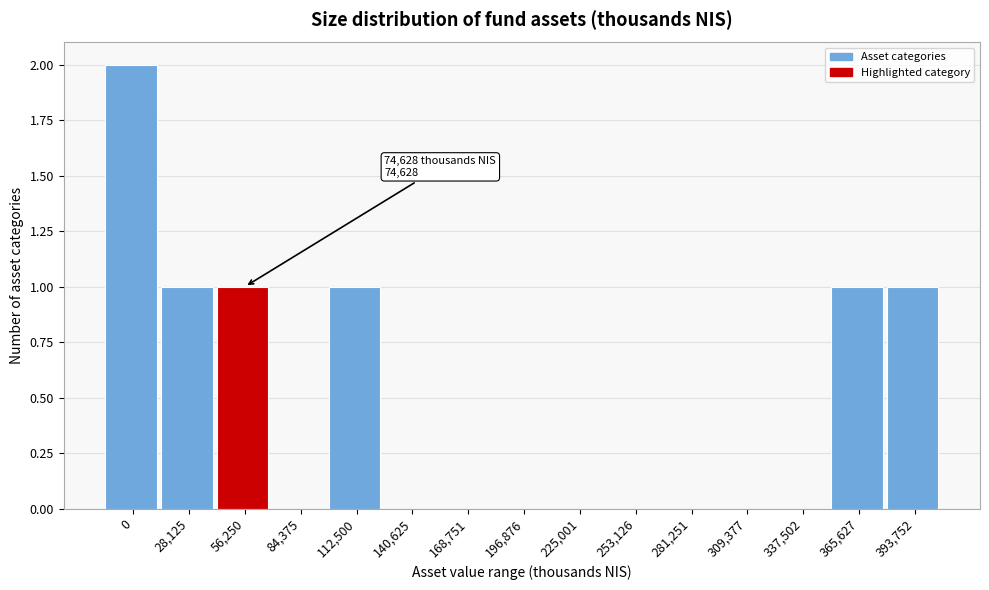

Reading left to right, list all the values displayed in this chart.

0=2	28,125=1	56,250=1	84,375=0	112,500=1	140,625=0	168,751=0	196,876=0	225,001=0	253,126=0	281,251=0	309,377=0	337,502=0	365,627=1	393,752=1